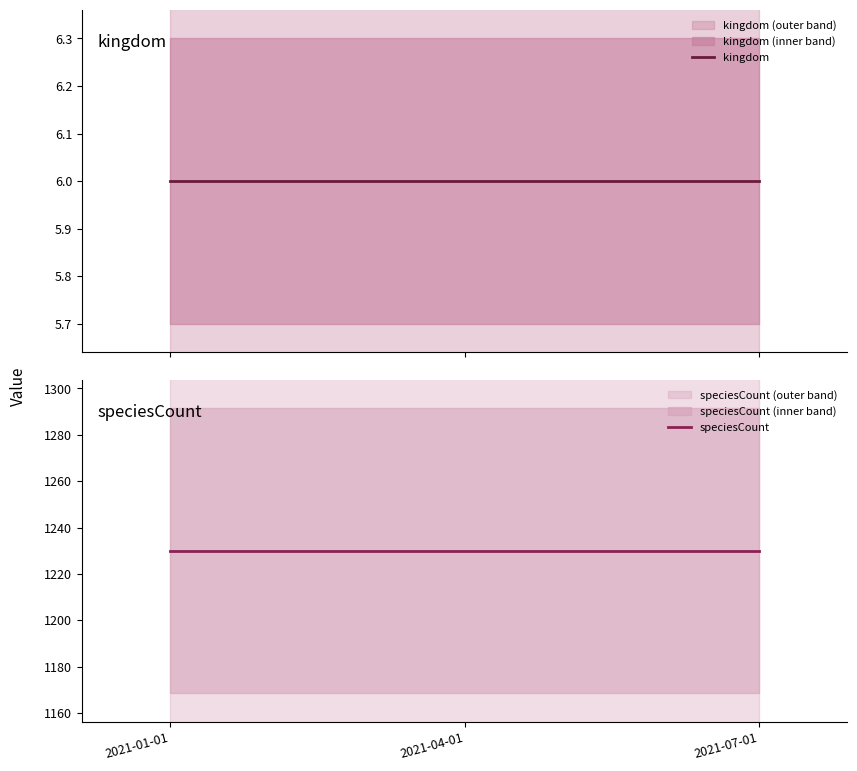

What is the label of the 3rd point from the right?

2021-01-01